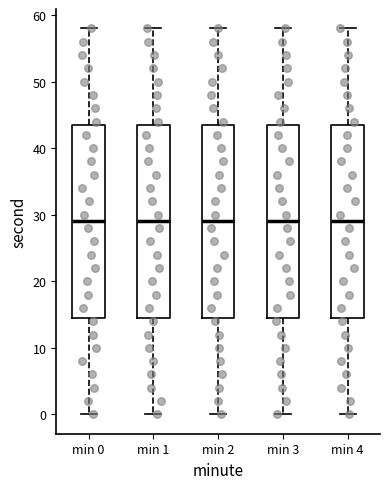

Reading left to right, transcribe this box plot: for each box, give where its median line is, the range the box spans, and where its two whiskers end, as read against the y-axis. The values are not printed on the chart, so give them approximately, as read against the axis.

min 0: median 29, box 15 to 44, whiskers 0 to 58
min 1: median 29, box 15 to 44, whiskers 0 to 58
min 2: median 29, box 15 to 44, whiskers 0 to 58
min 3: median 29, box 15 to 44, whiskers 0 to 58
min 4: median 29, box 15 to 44, whiskers 0 to 58